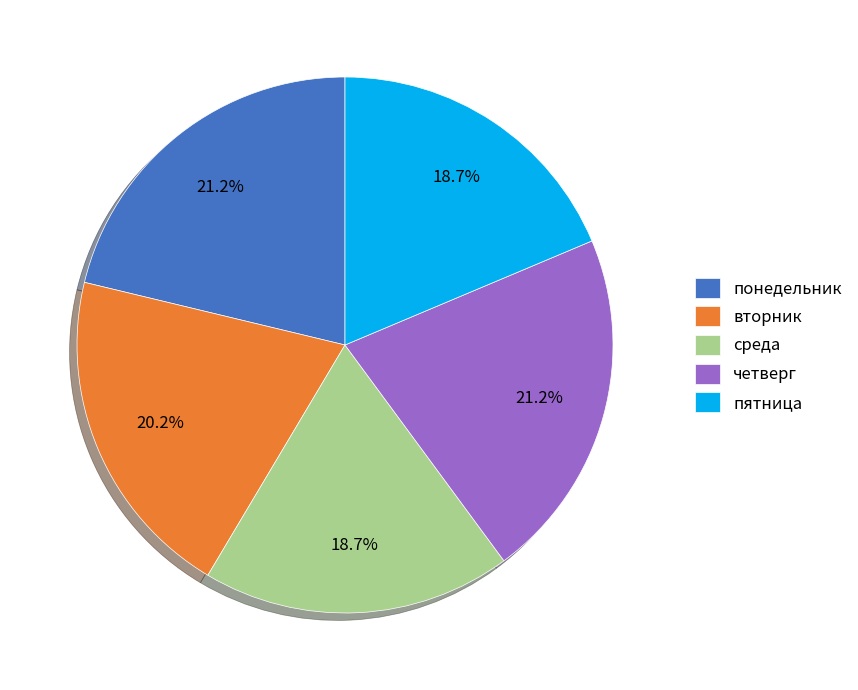

To the nearest percent, what is the average slice percentage?

20%